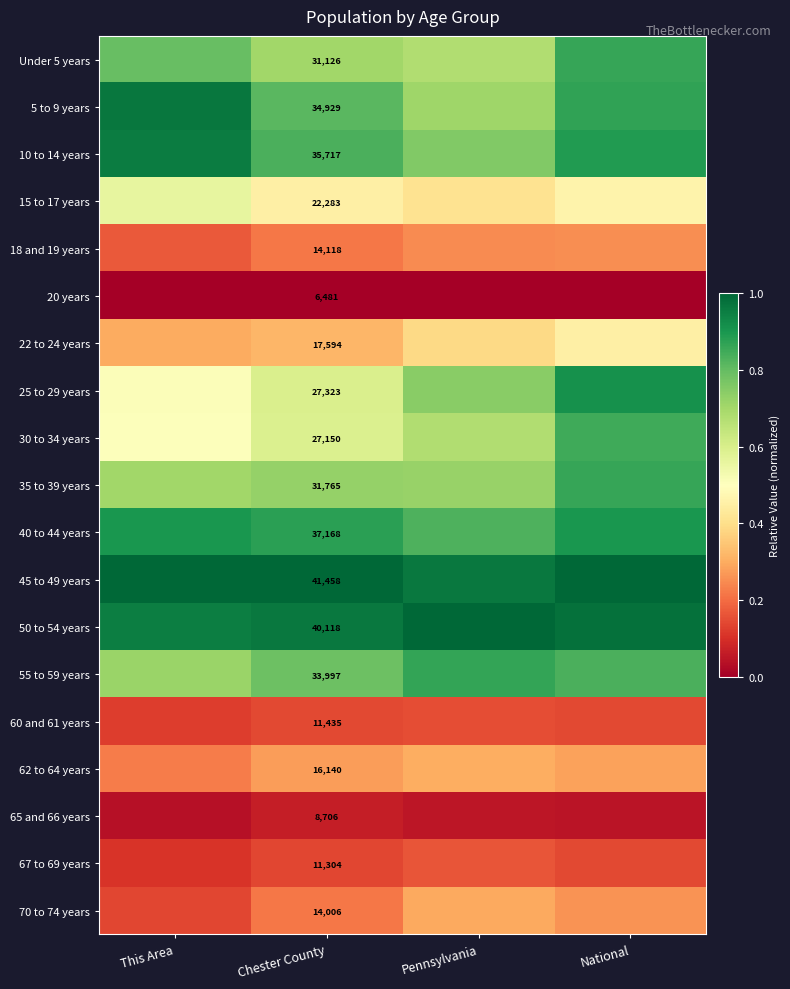

At how many categories does at least one series exceed 0?

4